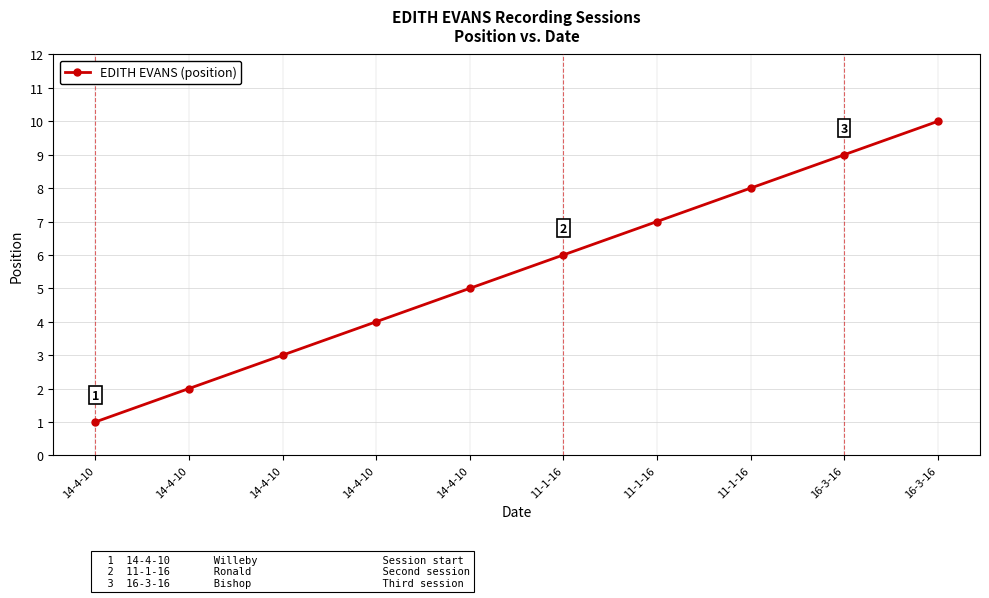

What is the value of the 7th point from the left?

6